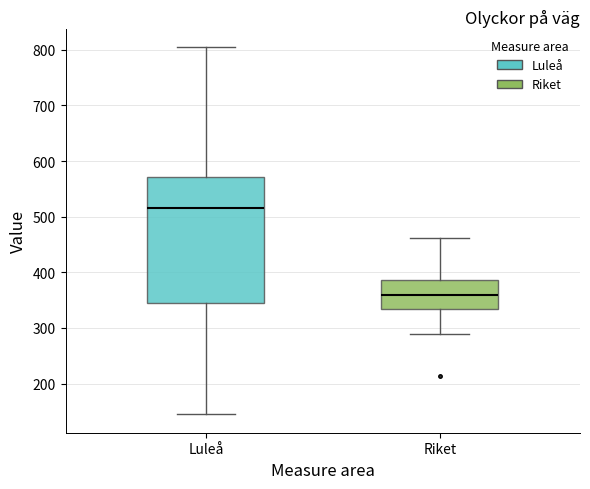

Which box's median line is the highest?

Luleå